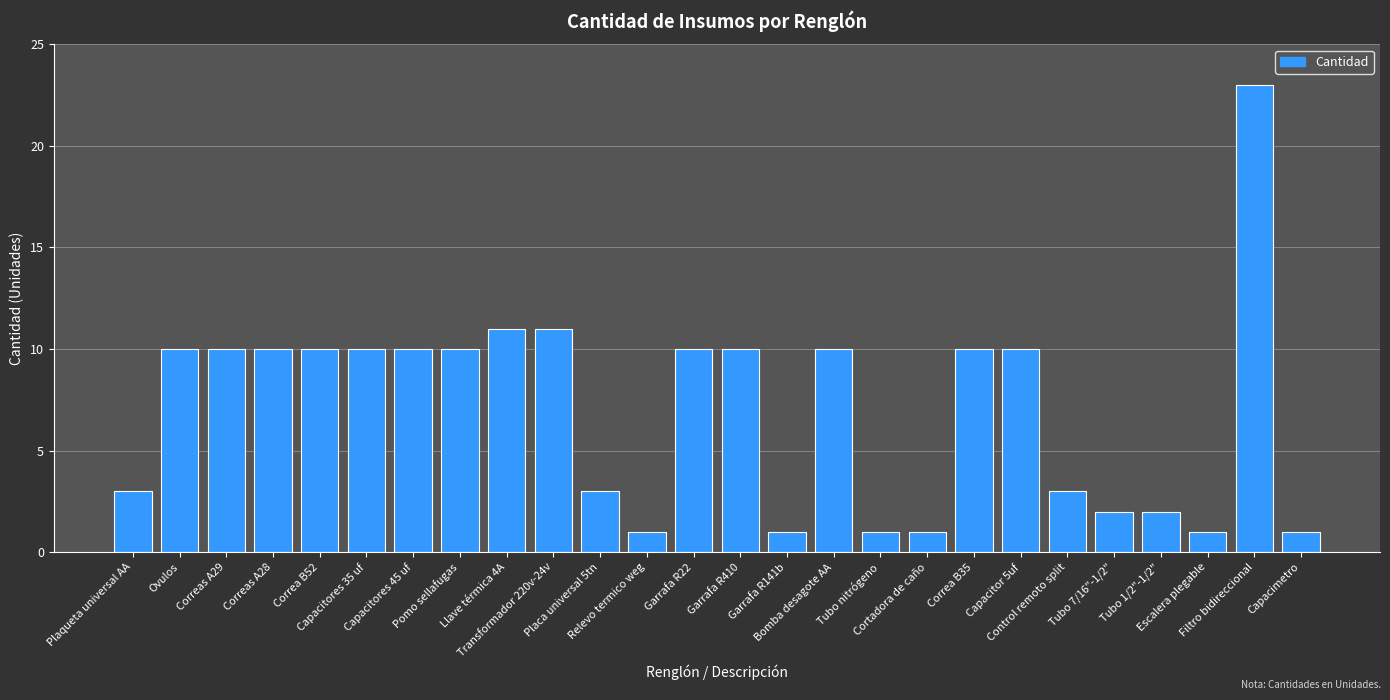

What is the maximum value shown in the chart?

23